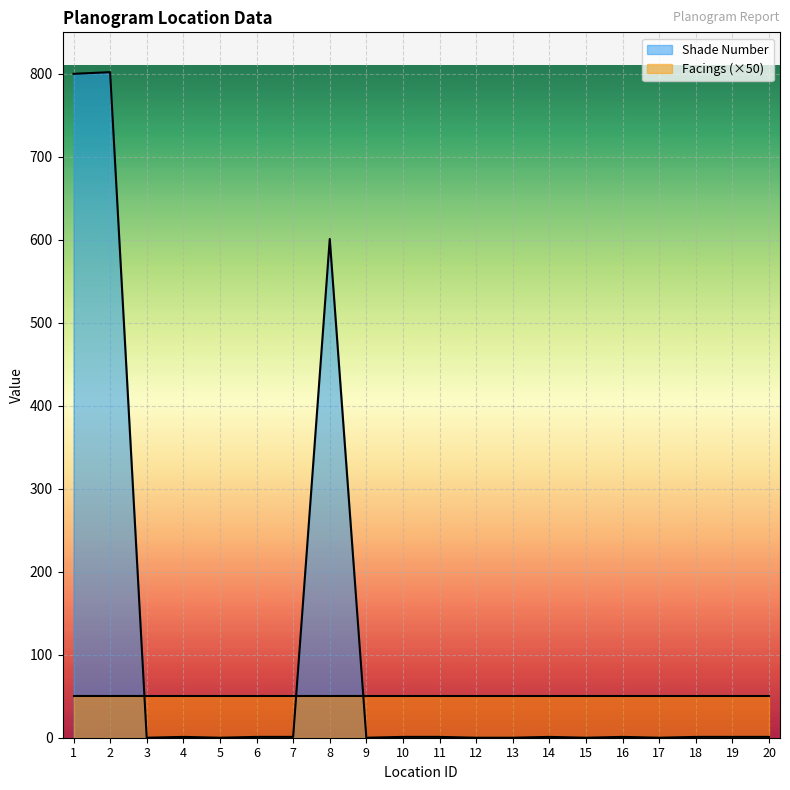

Where is the first local minimum?

3